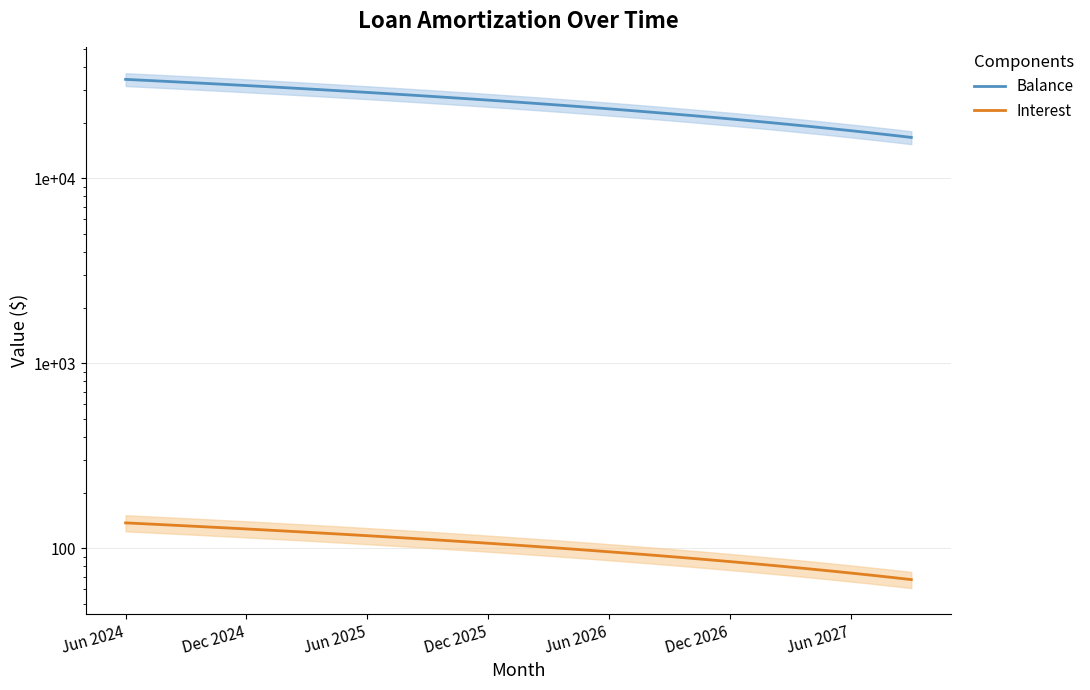

Which series changed the most between 15 and 39?

Balance